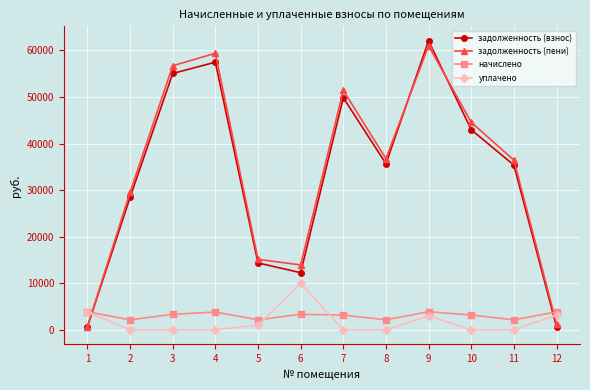

What is the value of the задолженность (взнос) point at the 6th from the left?

12266.3